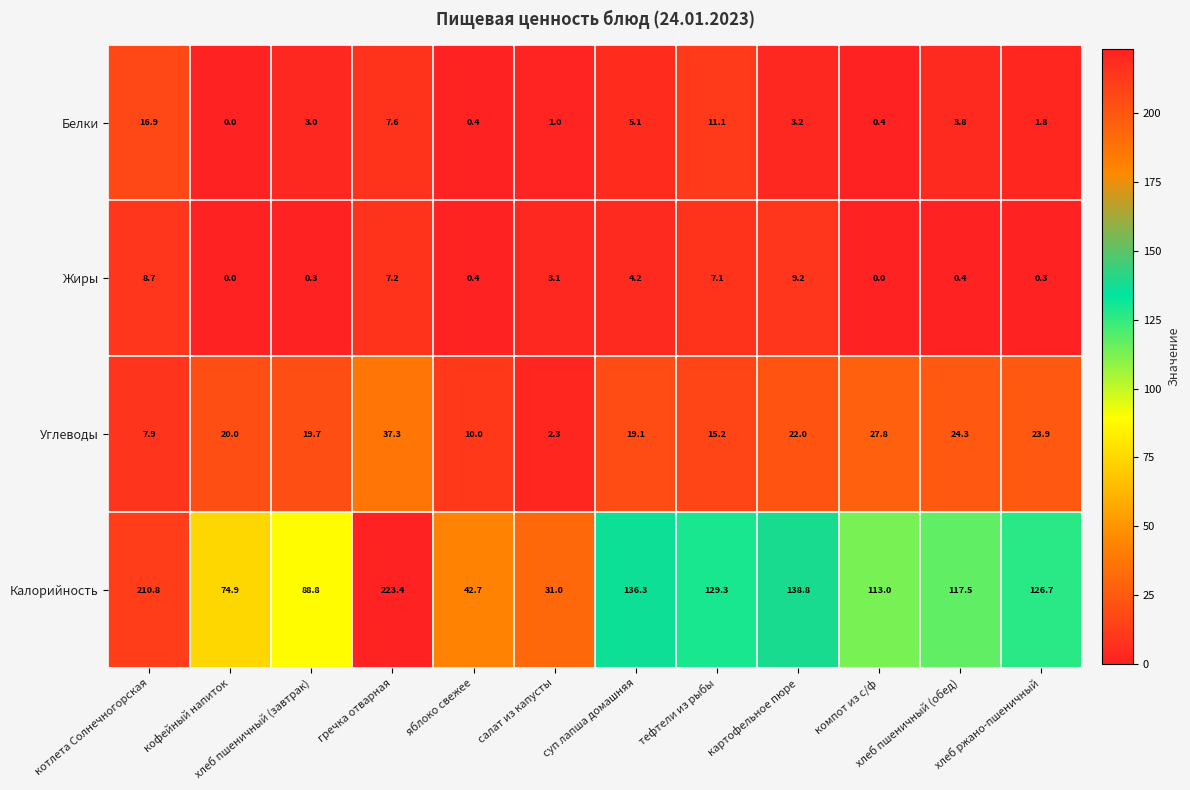

At which label is Жиры closest to 4?

суп лапша домашняя